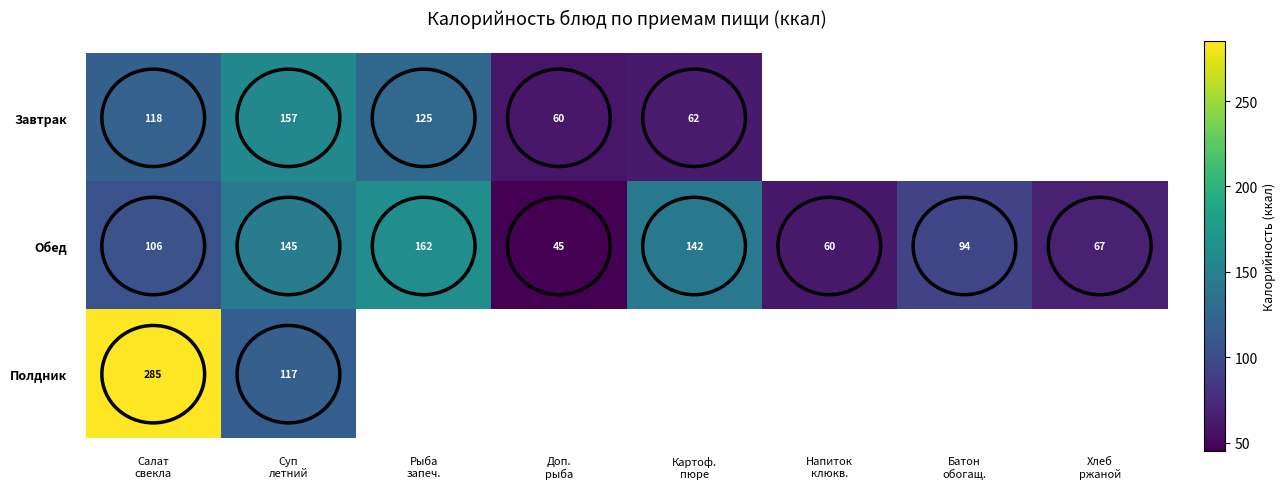

True or false: Обед has a value of 162.4 at Рыба запеч..

True